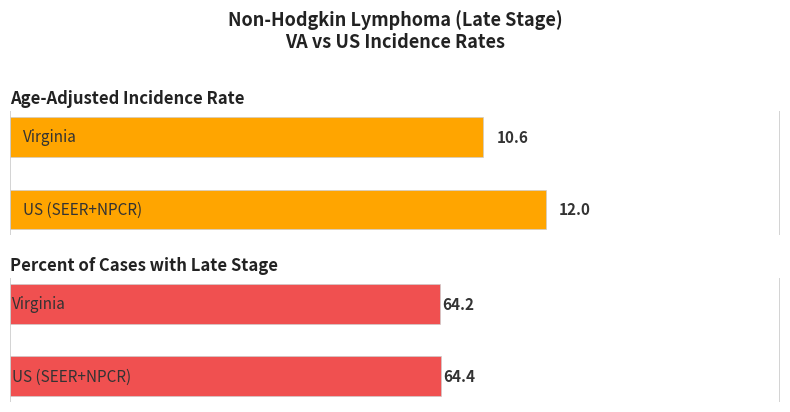

What is the greatest value displayed?

64.4